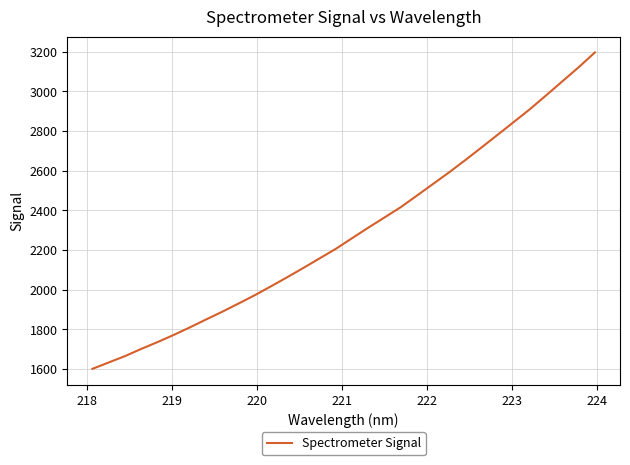

Reading left to right, transcribe all the data shown in this chart.

1600.8	1632.9	1664.7	1701.0	1735.4	1771.4	1809.7	1849.5	1888.6	1929.8	1971.7	2016.5	2062.4	2109.3	2157.4	2205.4	2258.9	2312.0	2363.4	2415.1	2473.5	2532.5	2591.5	2653.2	2716.9	2781.1	2845.7	2910.7	2980.3	3050.8	3121.3	3195.8